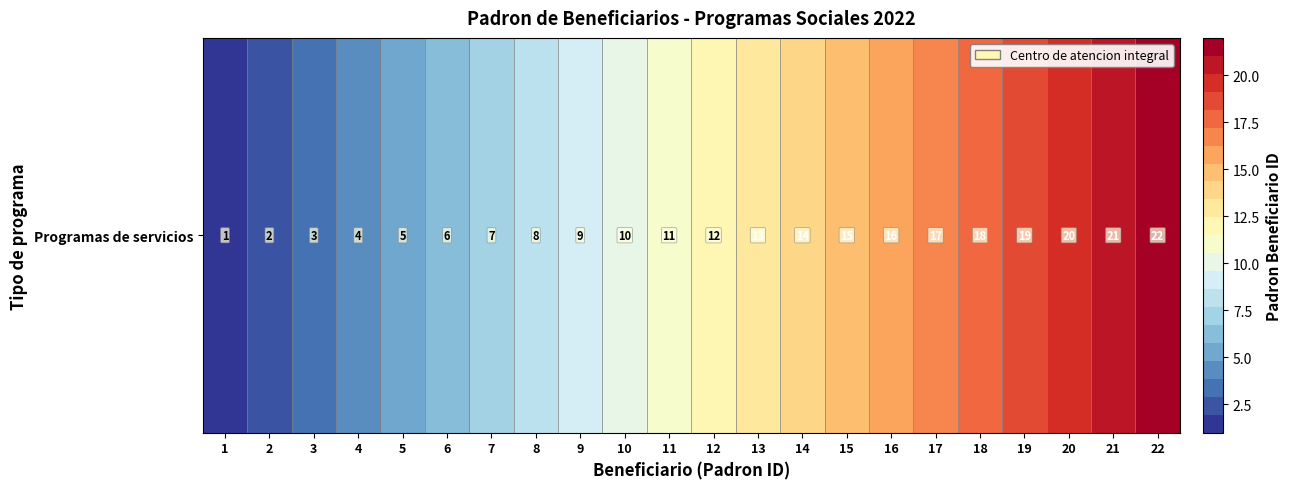

List the labels in order of value, smallest first.

1, 2, 3, 4, 5, 6, 7, 8, 9, 10, 11, 12, 13, 14, 15, 16, 17, 18, 19, 20, 21, 22